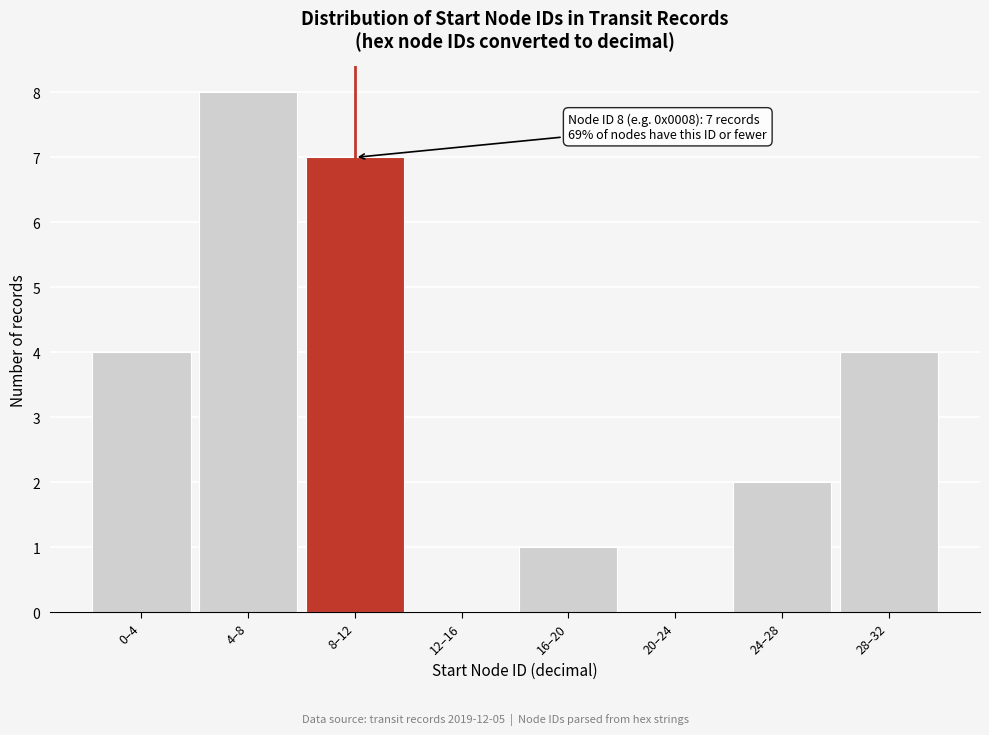

Reading right to left, extract all data points from this chart.

28–32=4	24–28=2	20–24=0	16–20=1	12–16=0	8–12=7	4–8=8	0–4=4